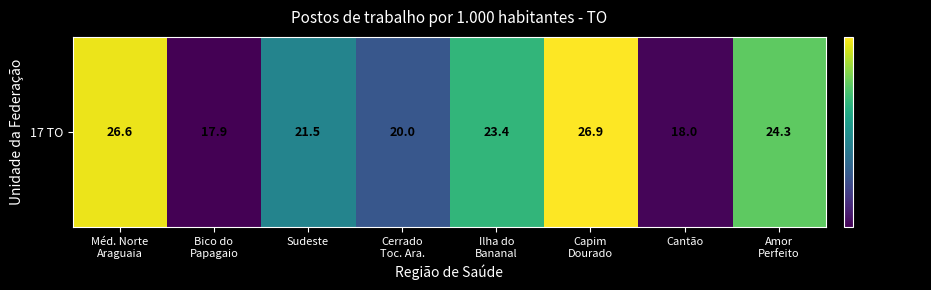

Which category has the highest value across all series?

Capim
Dourado